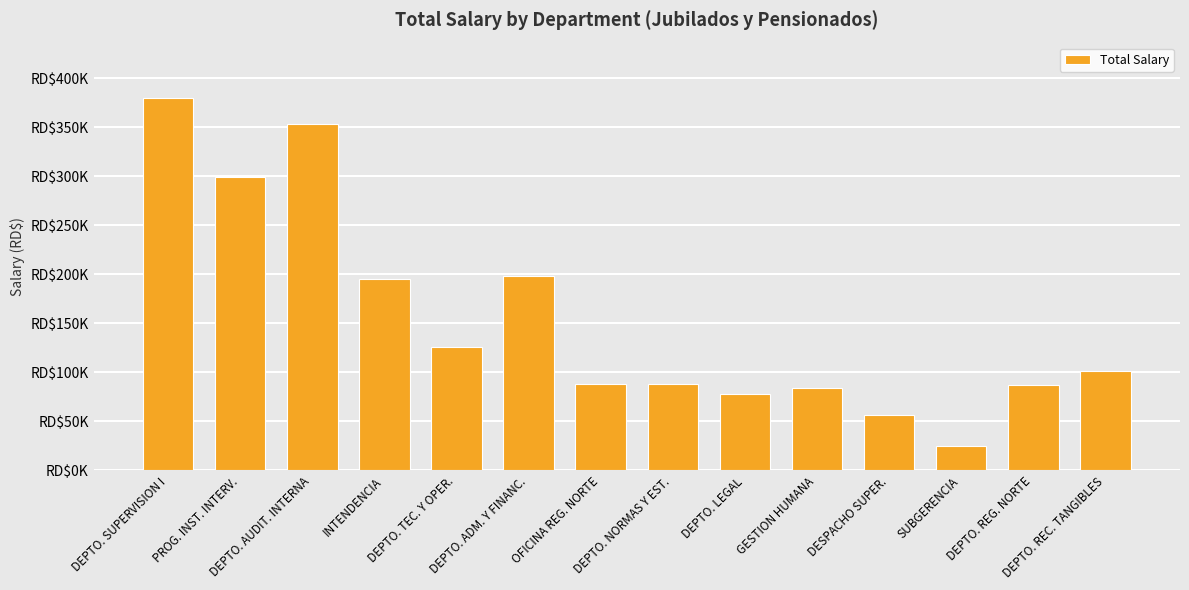

What is the label of the 14th bar from the right?

DEPTO. SUPERVISION I